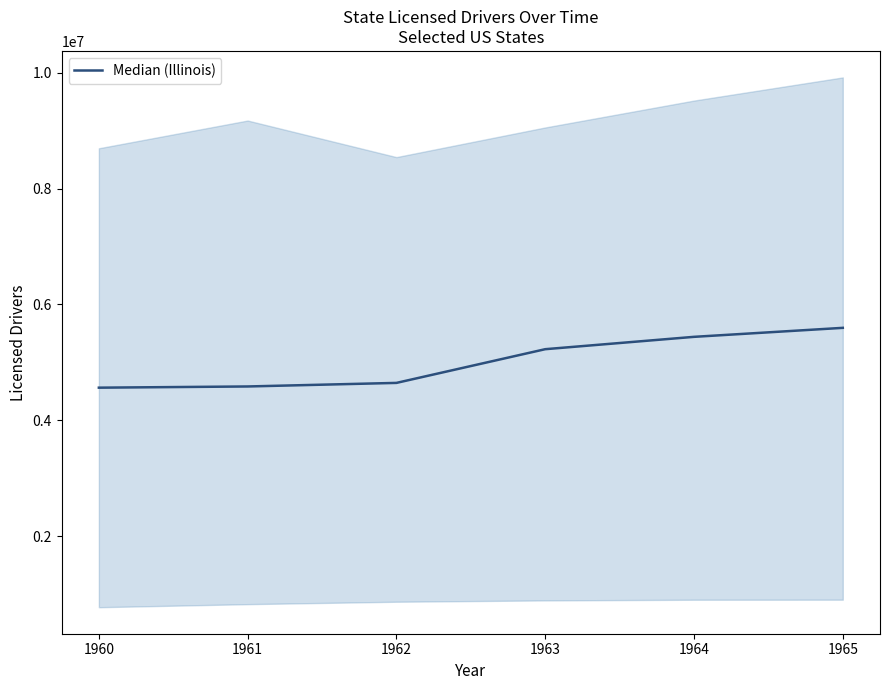

The chart shows a value of 5228632 at 1963. True or false?

True